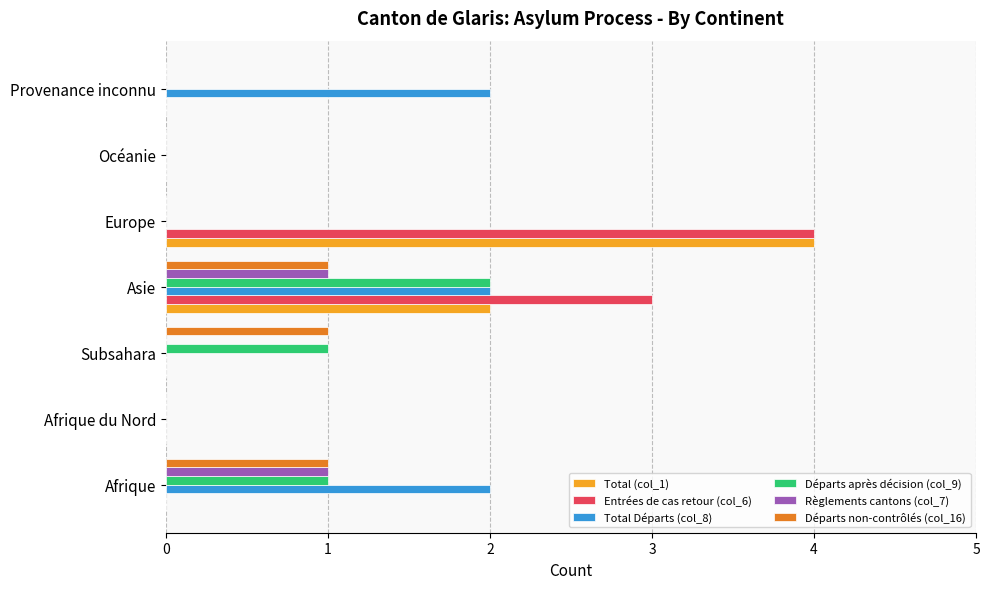

At which category does the chart reach its peak across all series?

Europe